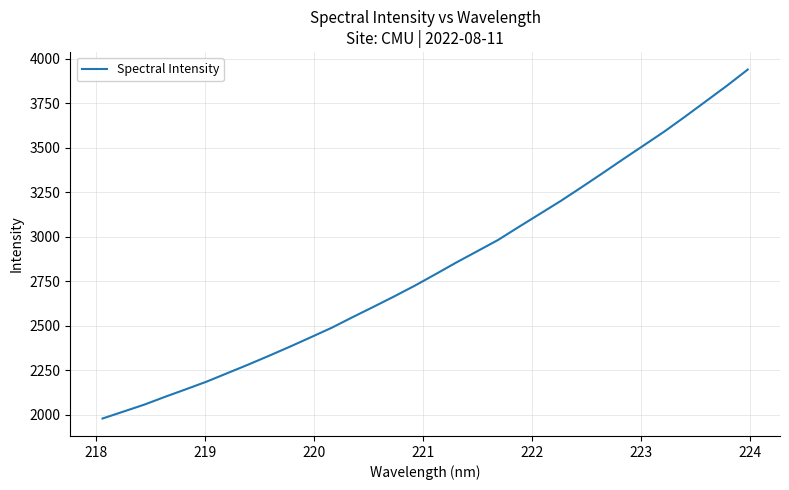

What is the greatest value displayed?

3939.8